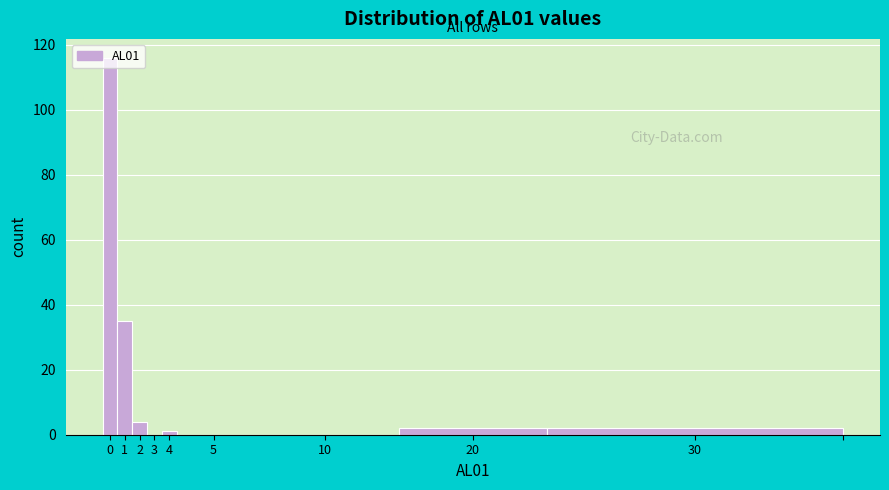

The value at 10 is -54. True or false?

False